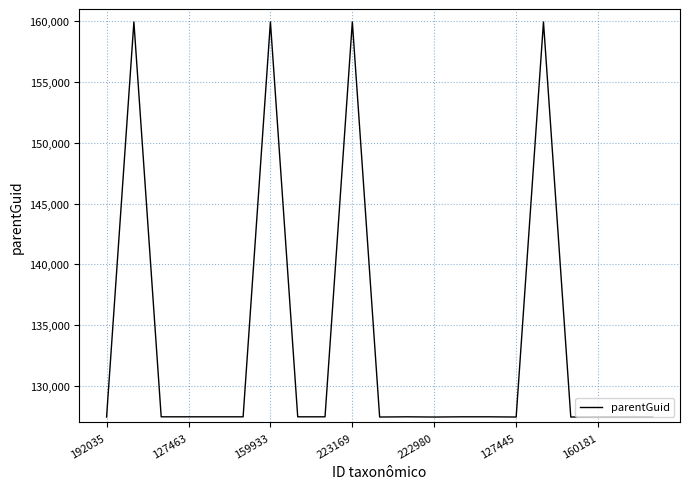

What is the smallest value displayed?

127445